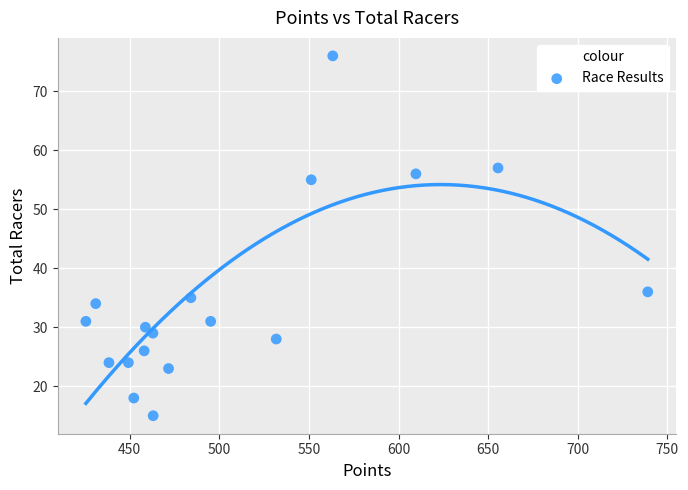

What Y value in the scatter plot is closest to 45?

36